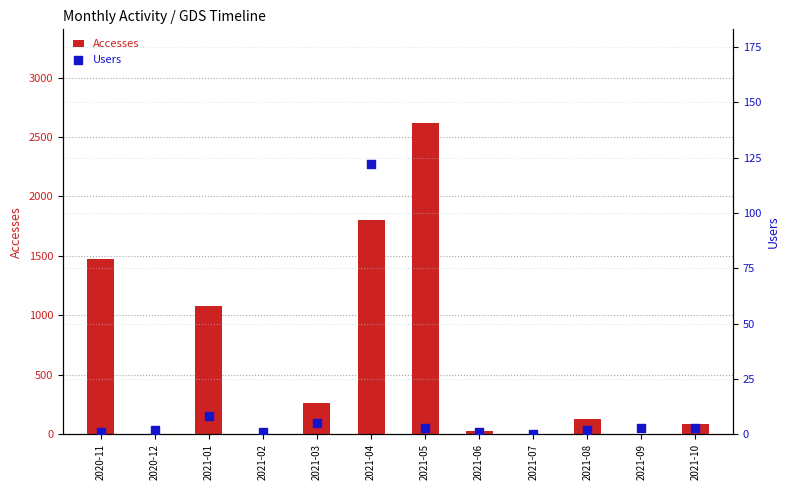

What is the total value across all series at 2021-02?

3